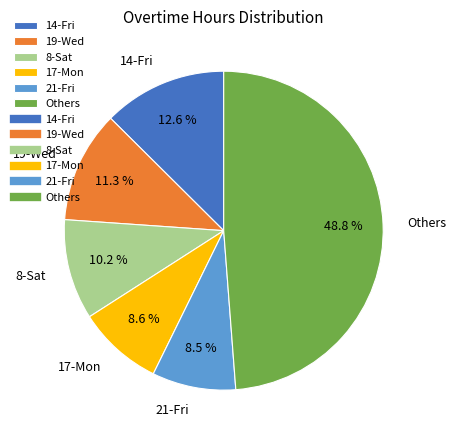

Which slice is the largest?

Others